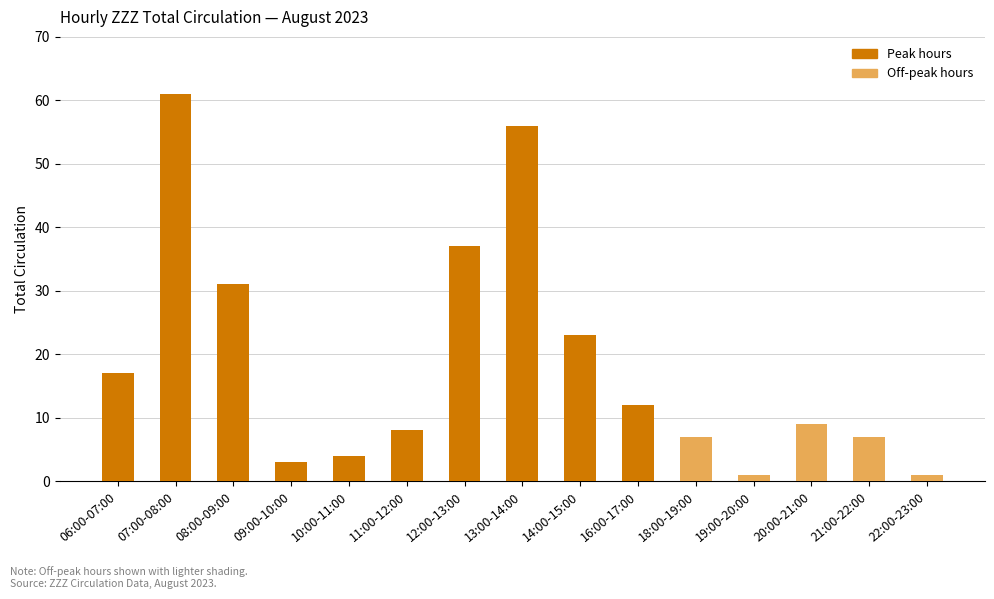

What position from the left is 18:00-19:00?

11